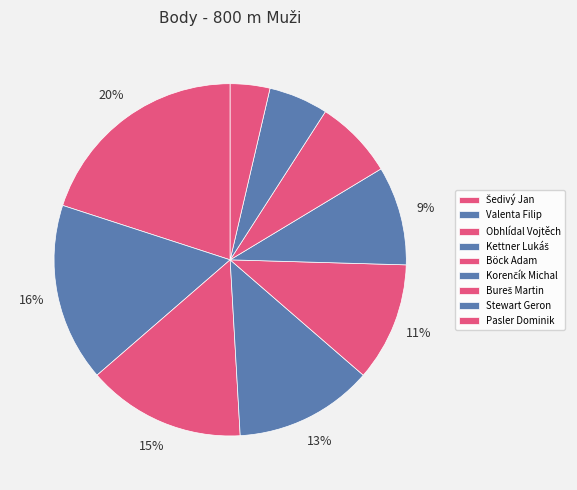

What percentage is the Korenčík Michal slice, to the nearest percent?

9%